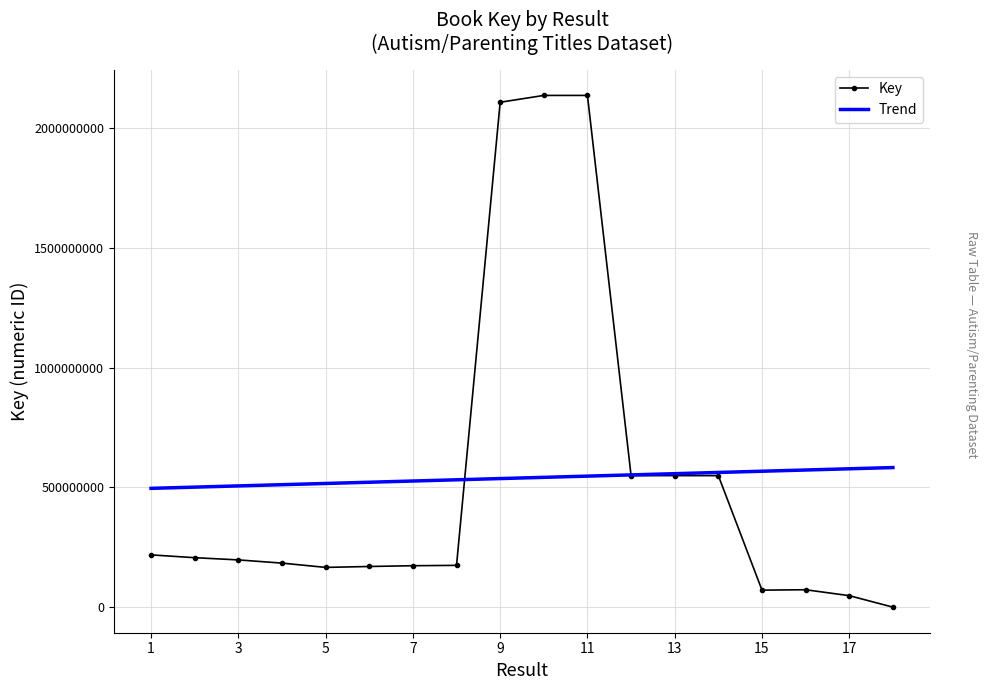

Rank the series by their maximum value, from highest to lowest.

Key, Trend